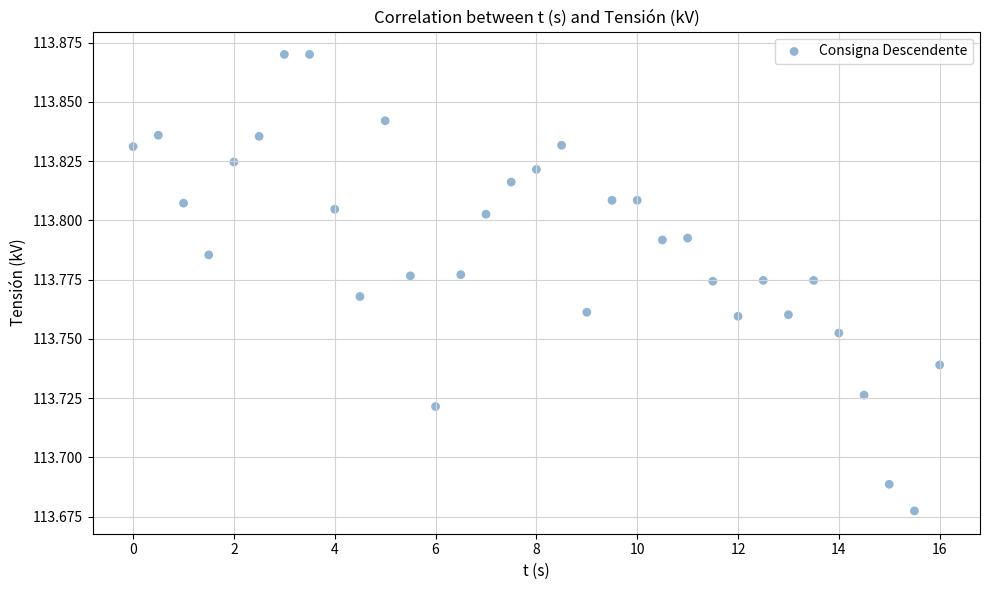

What is the range of X values (max minus min)?

16.0